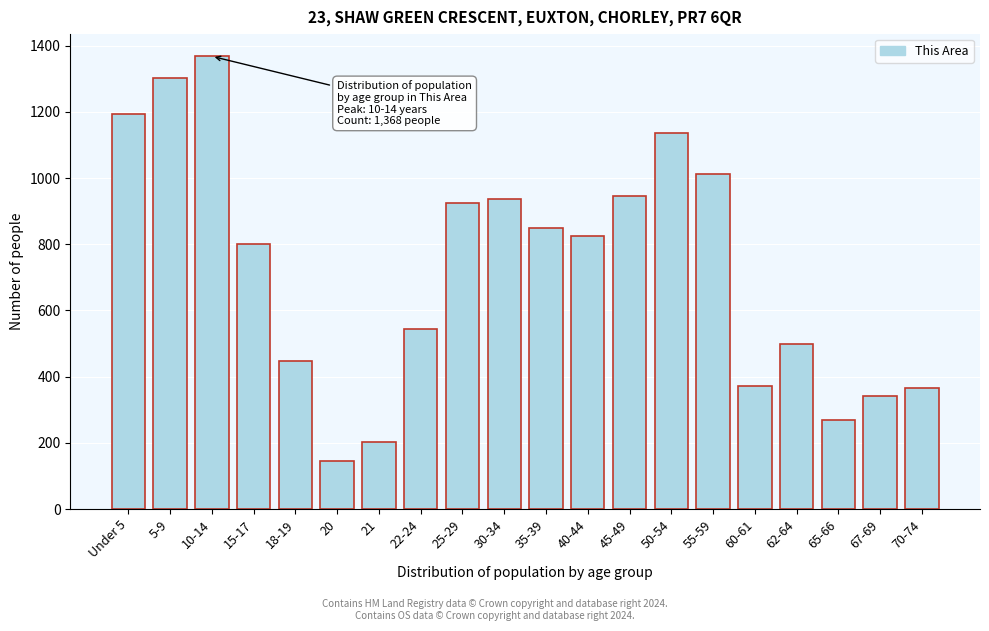

What is the change in value from 15-17 to 20?

-658